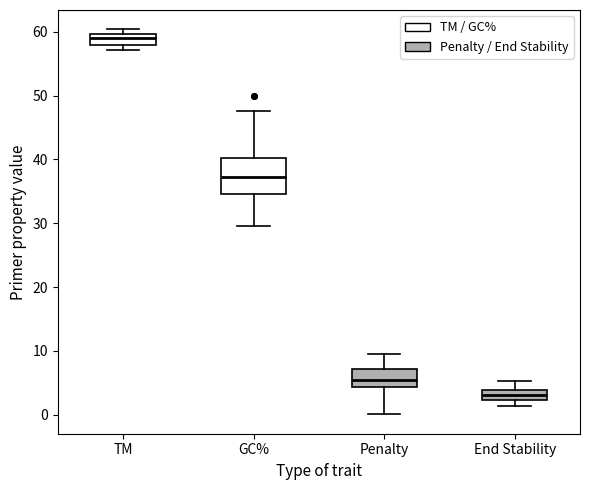

Reading left to right, transcribe this box plot: for each box, give where its median line is, the range the box spans, and where its two whiskers end, as read against the y-axis. The values are not printed on the chart, so give them approximately, as read against the axis.

TM: median 59, box 58 to 60, whiskers 57 to 60 (just above the box's upper edge)
GC%: median 37, box 35 to 40, whiskers 30 to 48
Penalty: median 5, box 4 to 7, whiskers 0 to 9
End Stability: median 3, box 2 to 4, whiskers 1 to 5